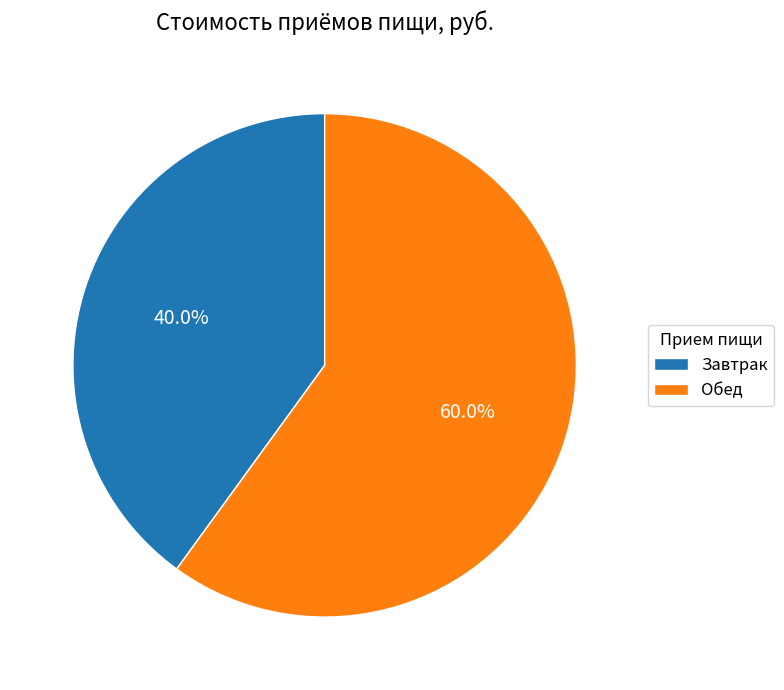

The Обед slice represents 60% of the pie. True or false?

True